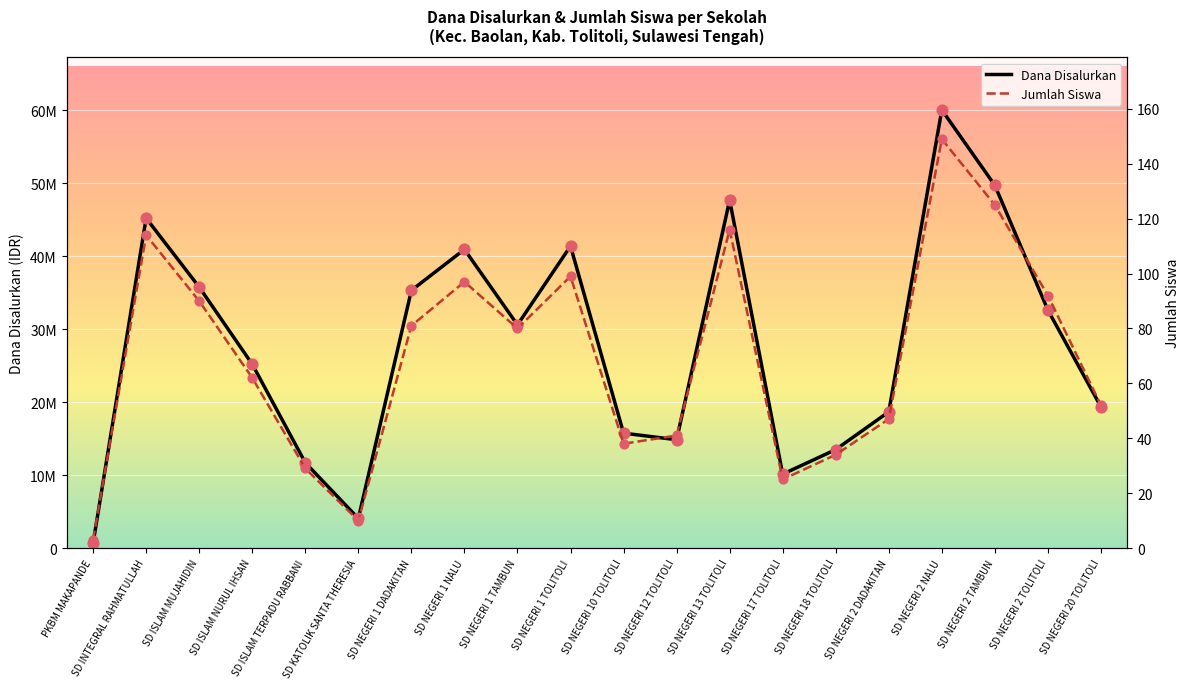

Which series contains the highest Y value?

Dana Disalurkan